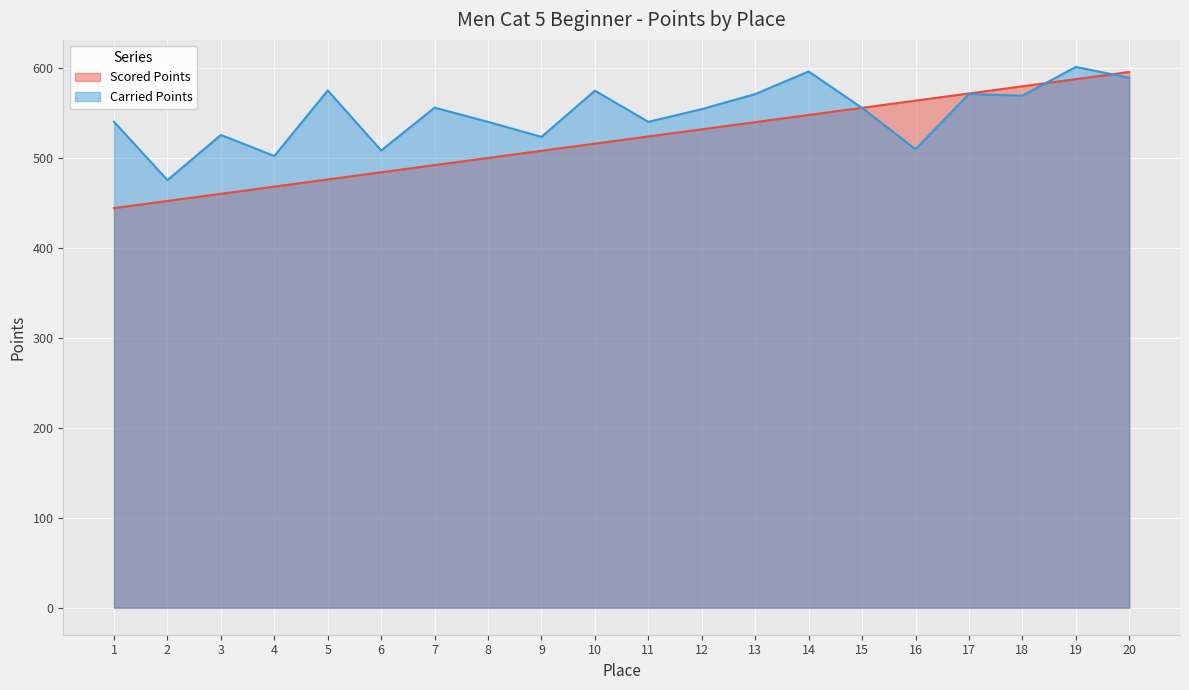

What is the difference between the highest and lowest values at 1?

95.9